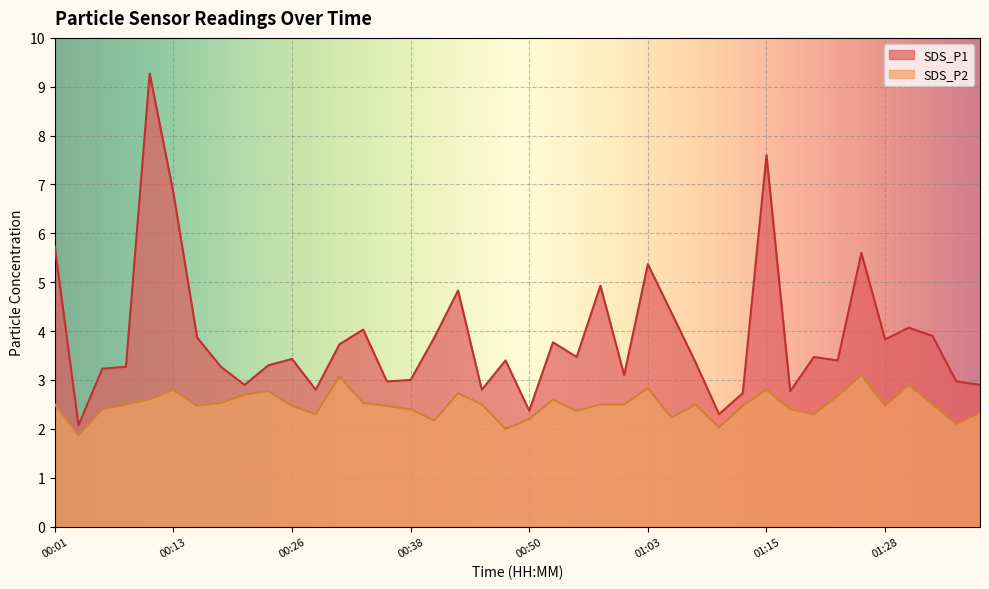

What is the sum of all SDS_P1 values?

154.9